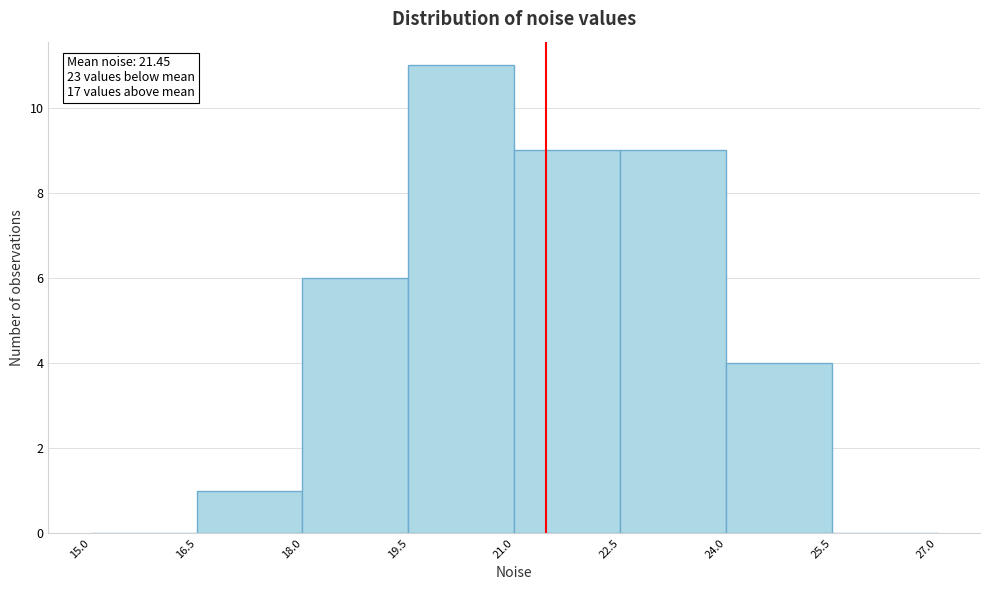

Over which range of the x-axis is the bar tallest?

19.5 to 21.0